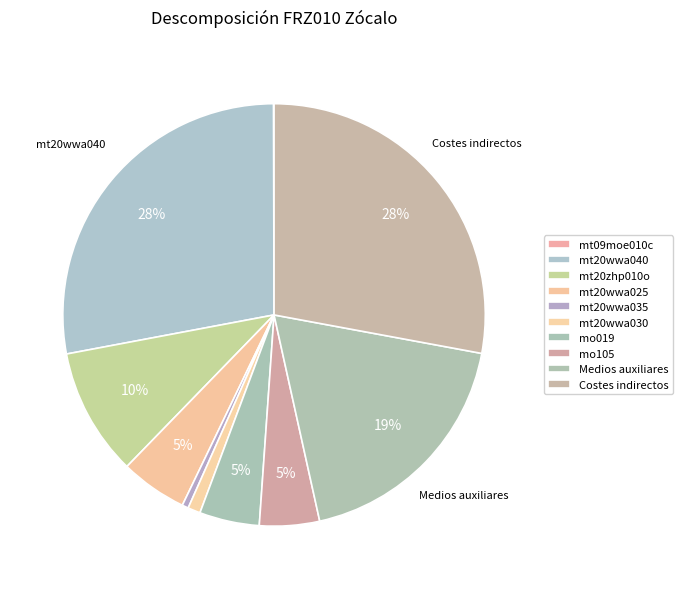

How many slices are in this pie chart?

10